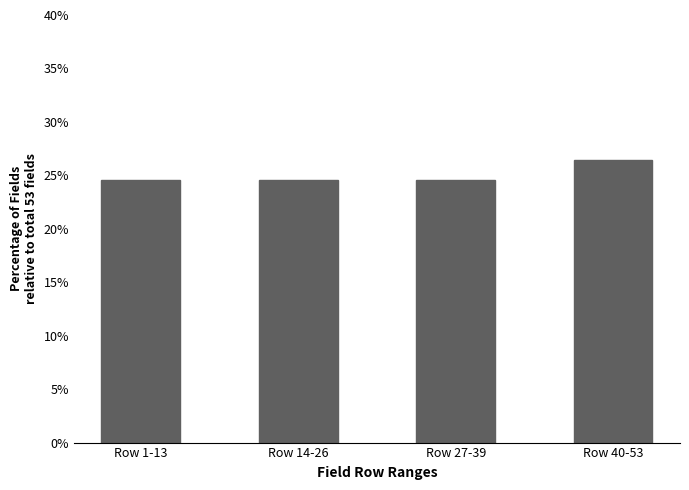

Does the chart contain any negative values?

No